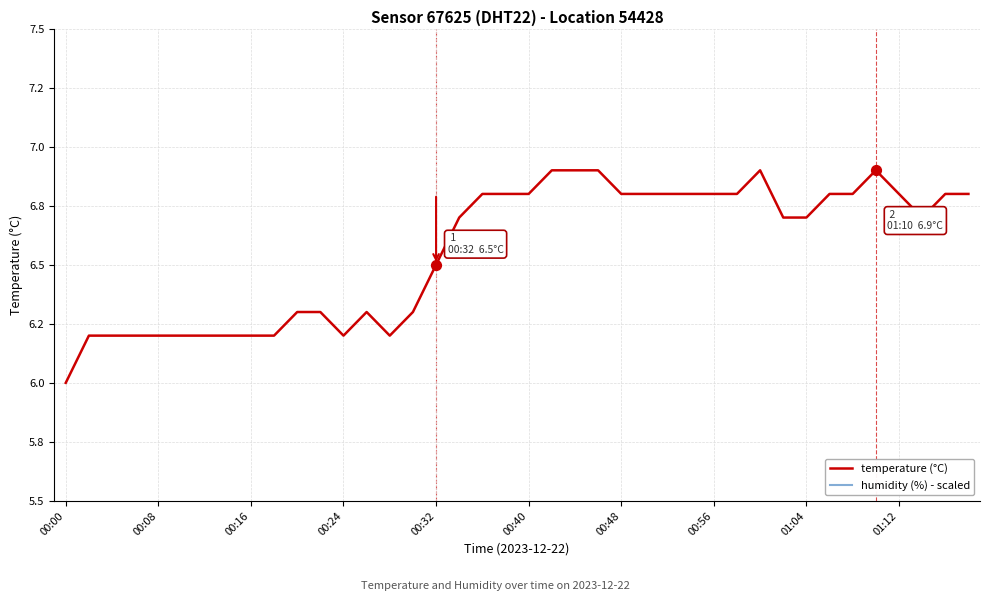

At which category is the sum across all series the highest?

21